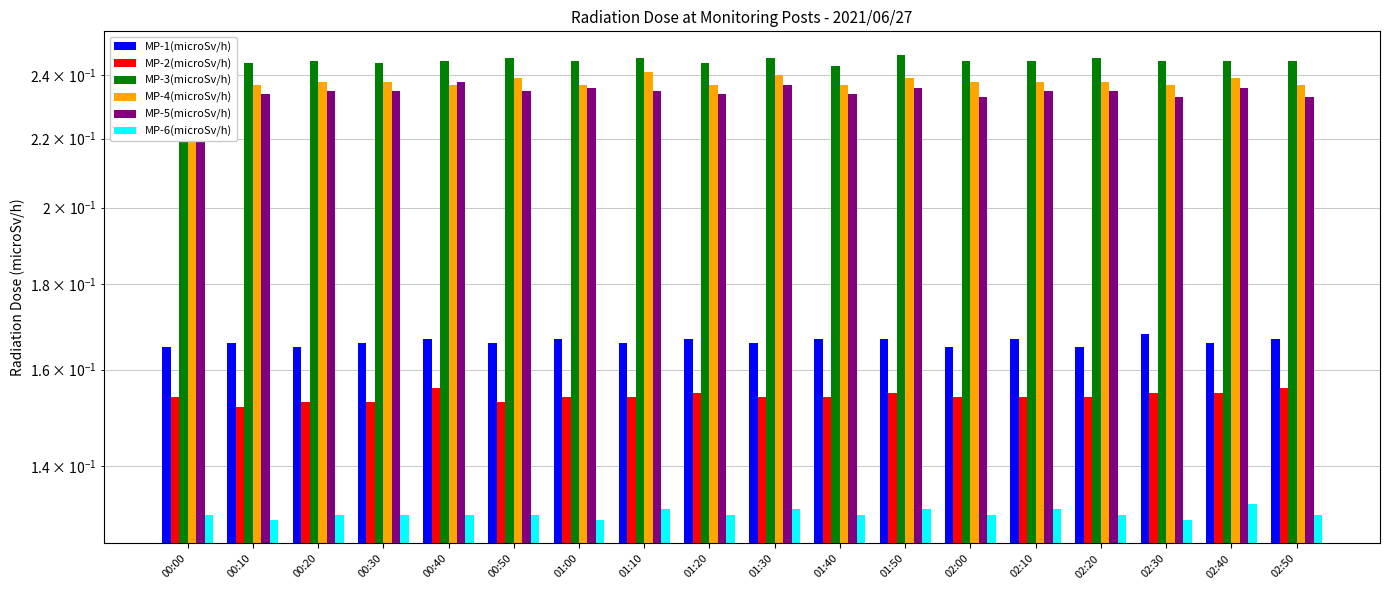

Is the value of MP-4(microSv/h) at 02:30 greater than the value of MP-2(microSv/h) at 02:40?

Yes